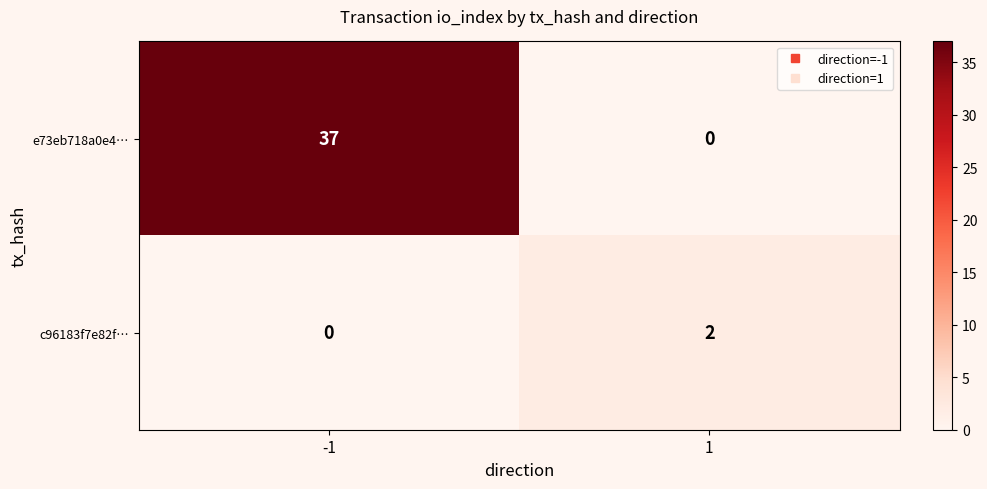

Which series has the largest total across all categories?

e73eb718a0e4…